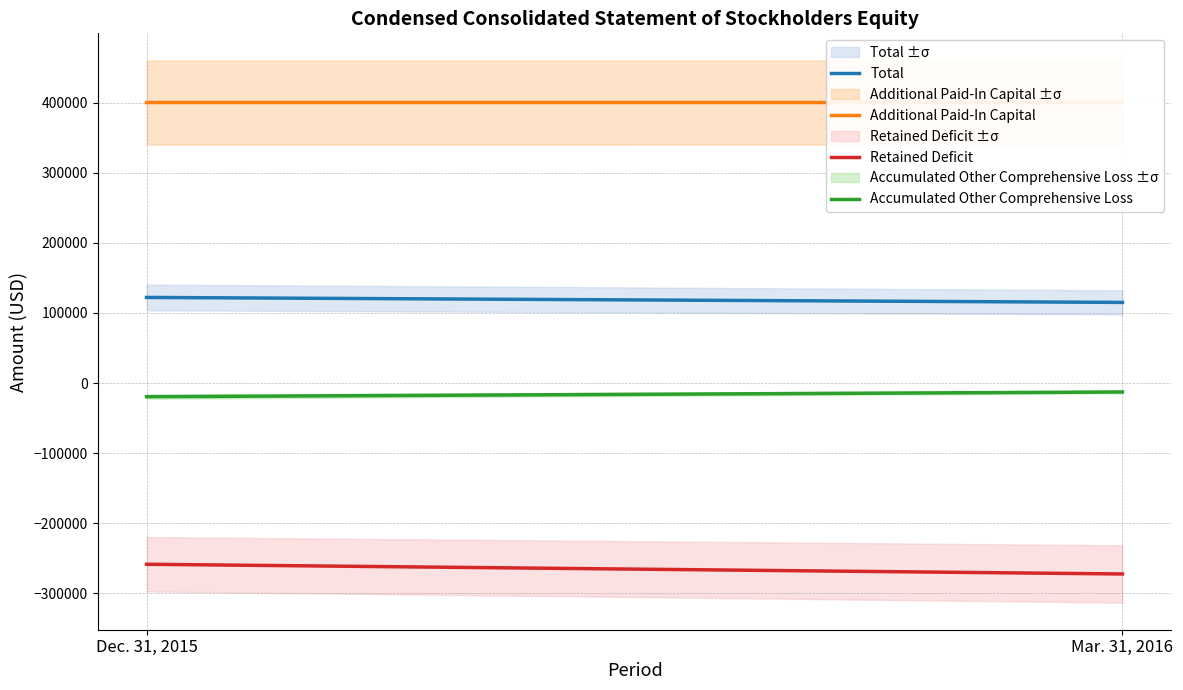

Rank the series by their maximum value, from lowest to highest.

Retained Deficit, Accumulated Other Comprehensive Loss, Total, Additional Paid-In Capital